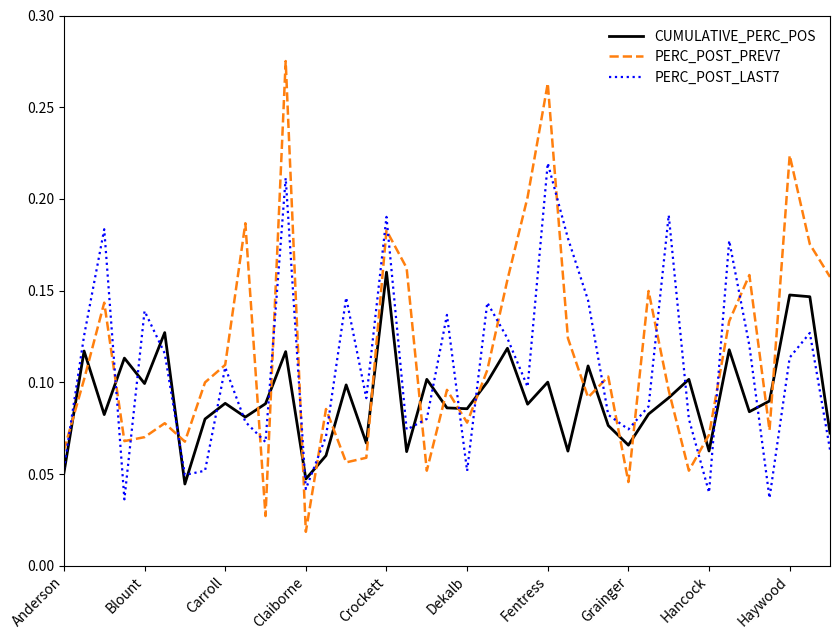

After their last crossing, which series has the higher values: CUMULATIVE_PERC_POS or PERC_POST_PREV7?

PERC_POST_PREV7